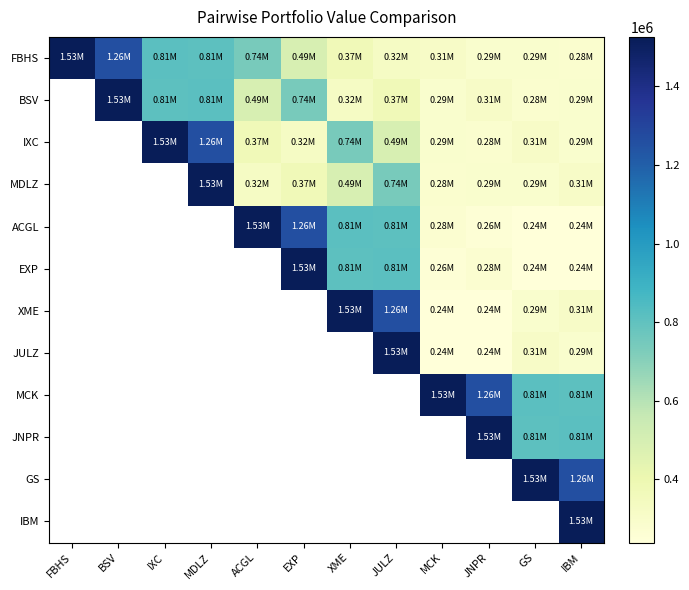

What is the minimum value shown in the chart?

239024